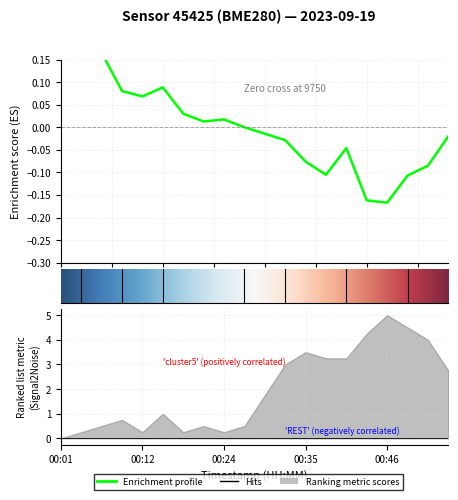

Does the chart display data point markers on the line(s)?

No